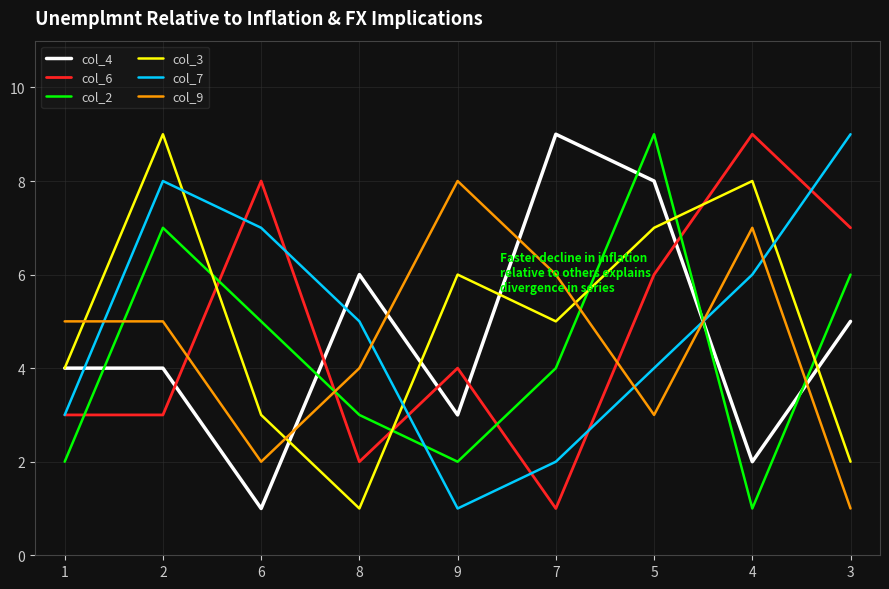

How many intersections are there between col_2 and col_7?

2